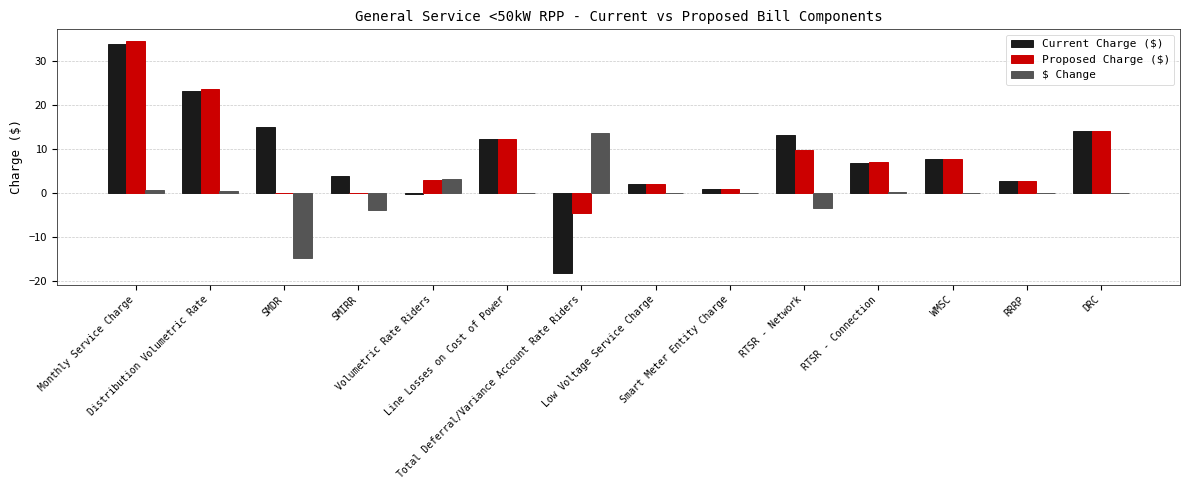

What is the maximum value shown in the chart?

34.5